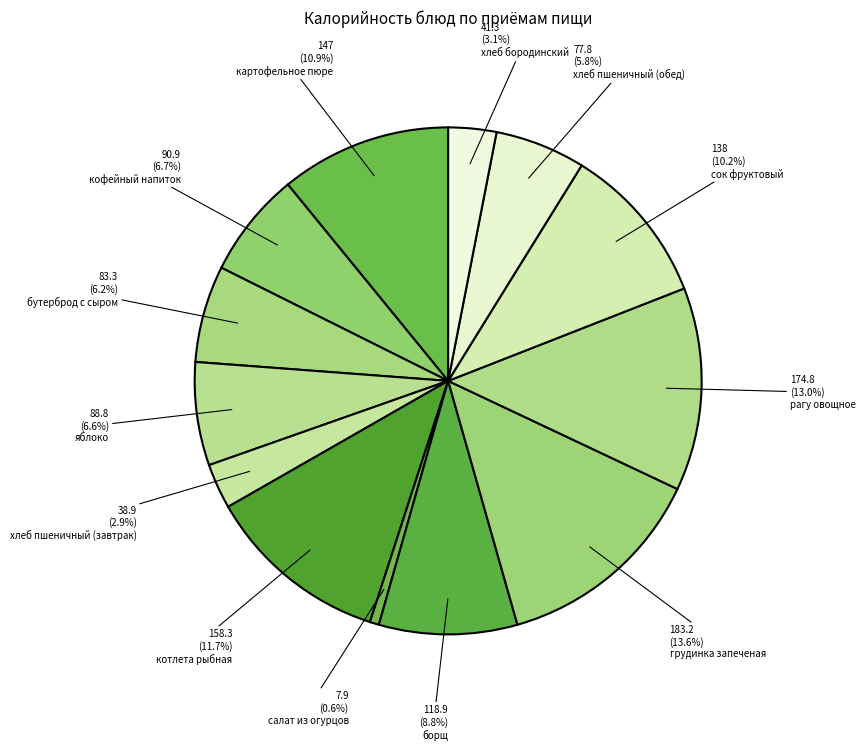

True or false: кофейный напиток accounts for 7% of the total.

True